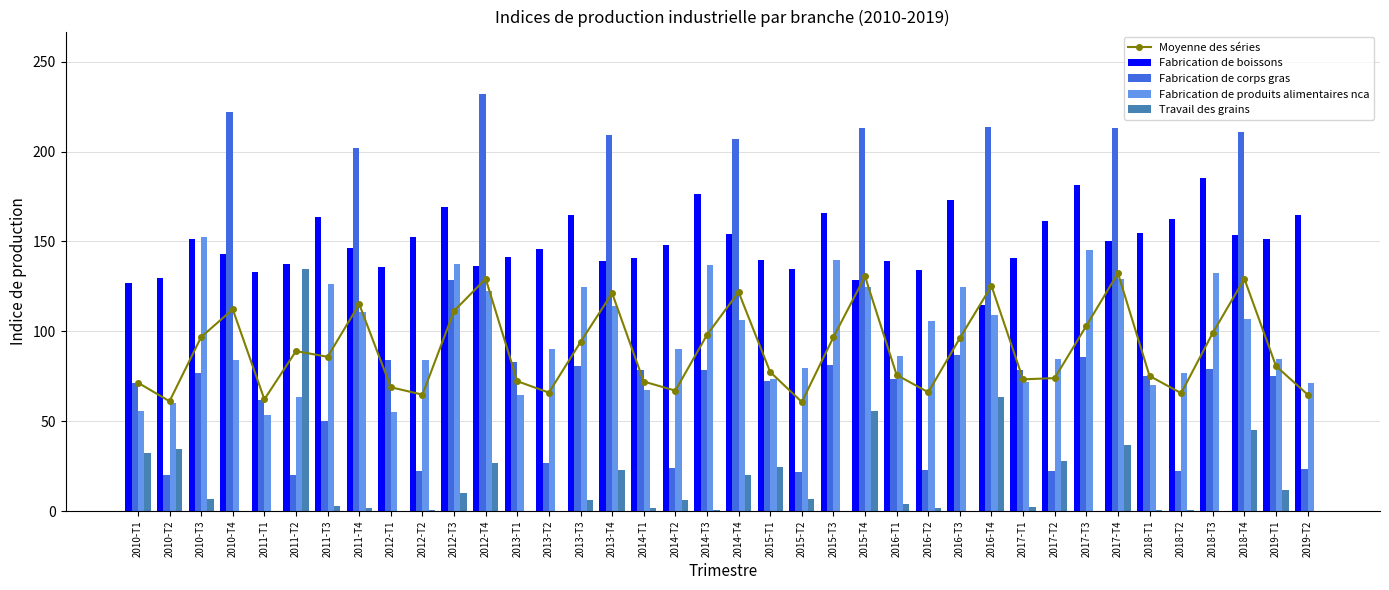

At how many categories does at least one series exceed 94?

38